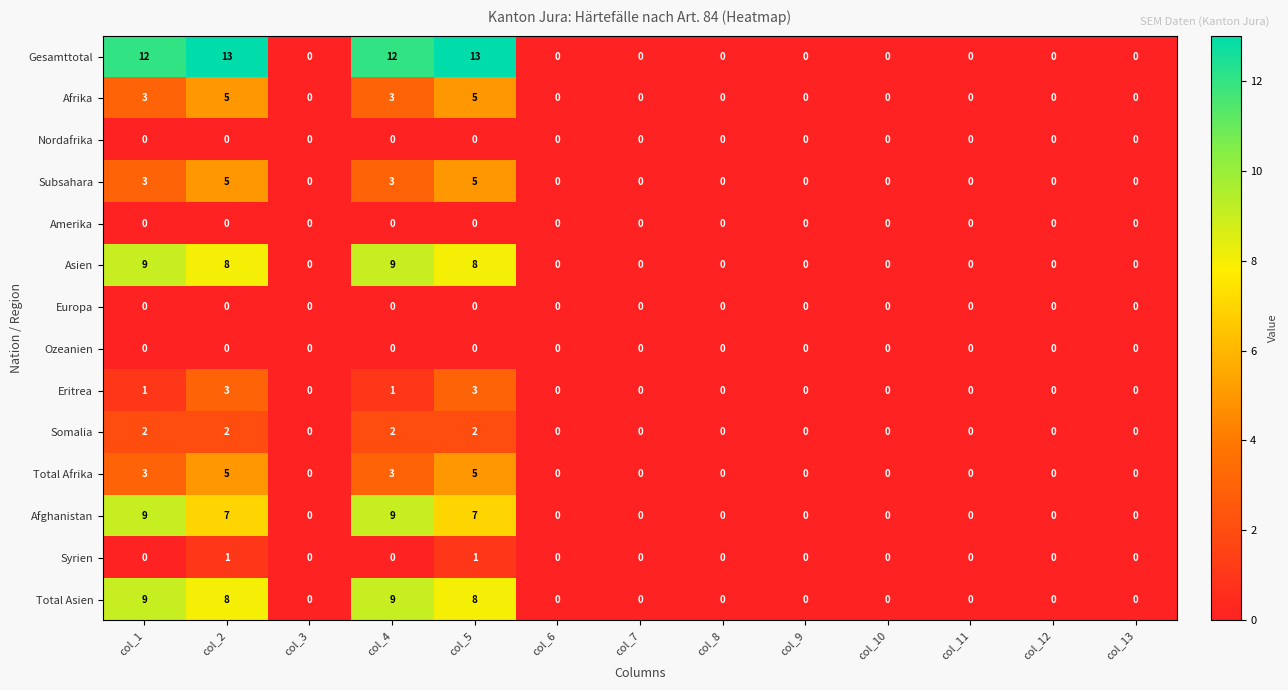

At how many categories does at least one series exceed 6?

4